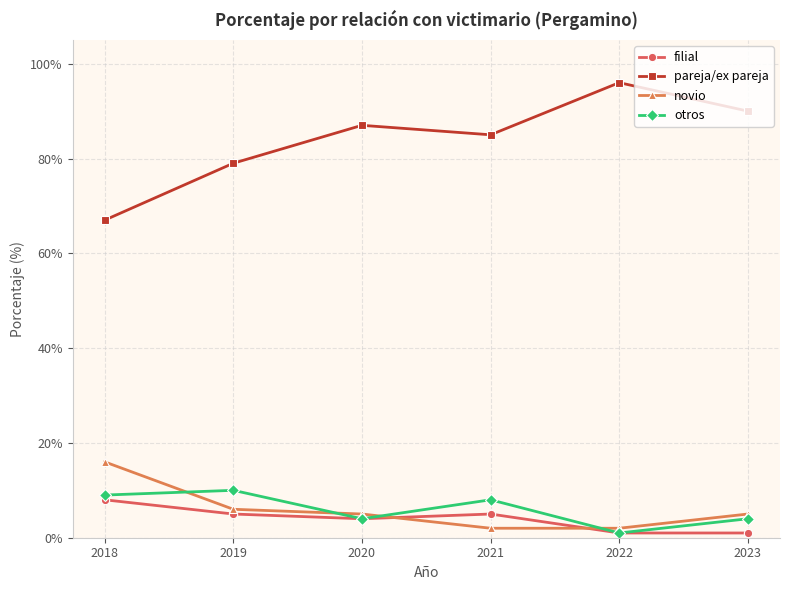

Which series has the largest total across all categories?

pareja/ex pareja